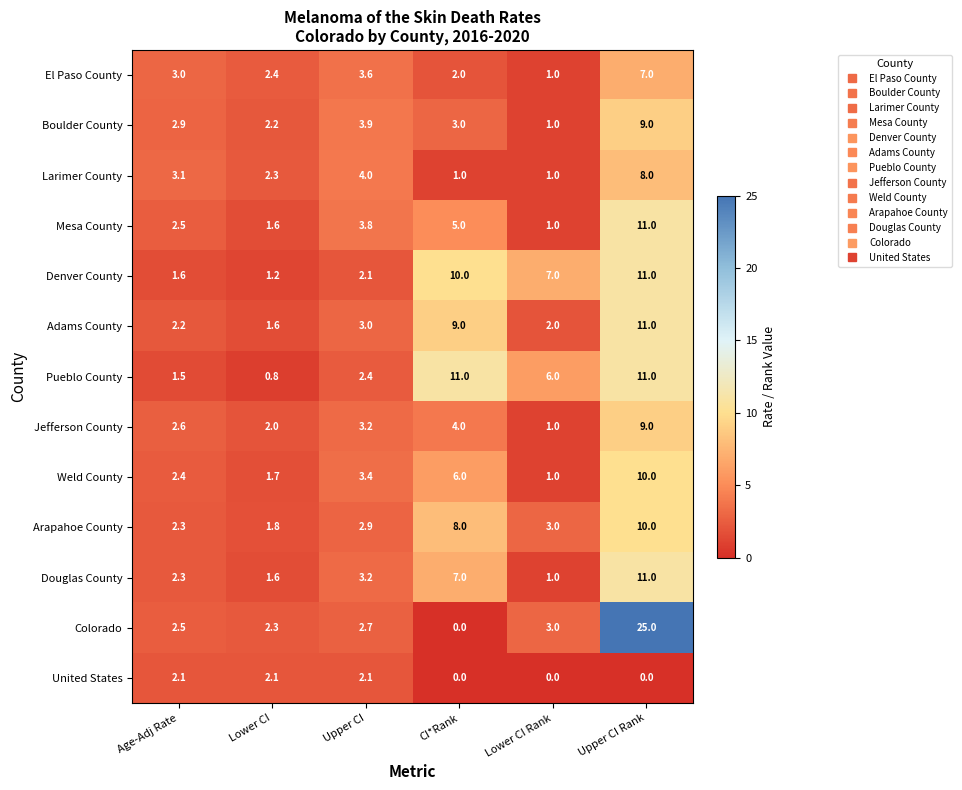

Which series changed the most between CI*Rank and Lower CI Rank?

Adams County